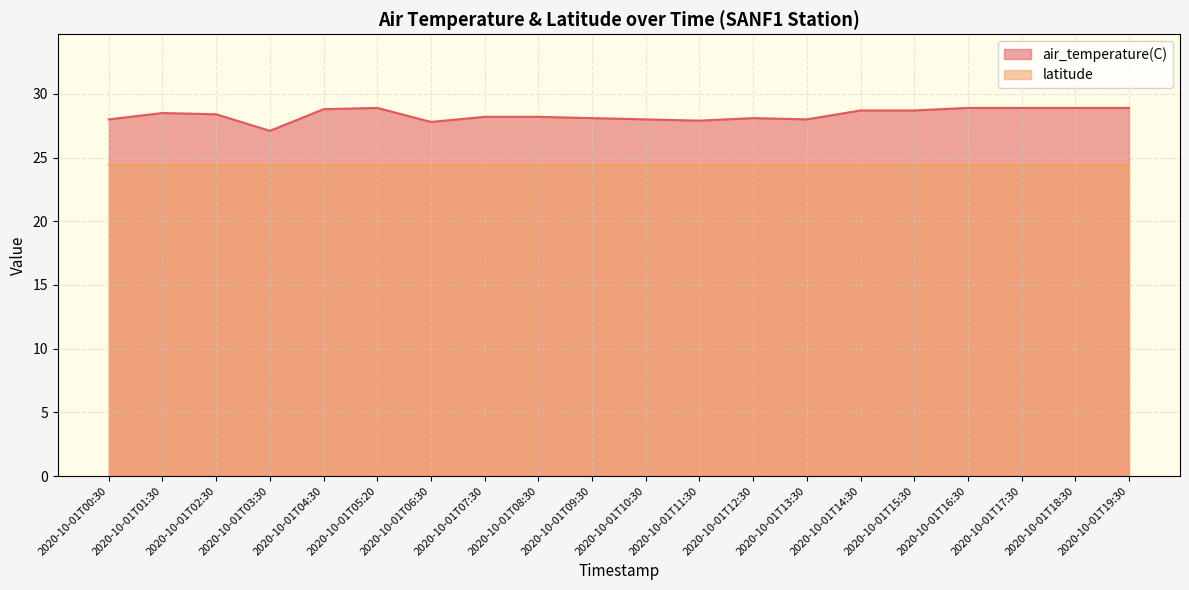

How many lines are shown in the chart?

2